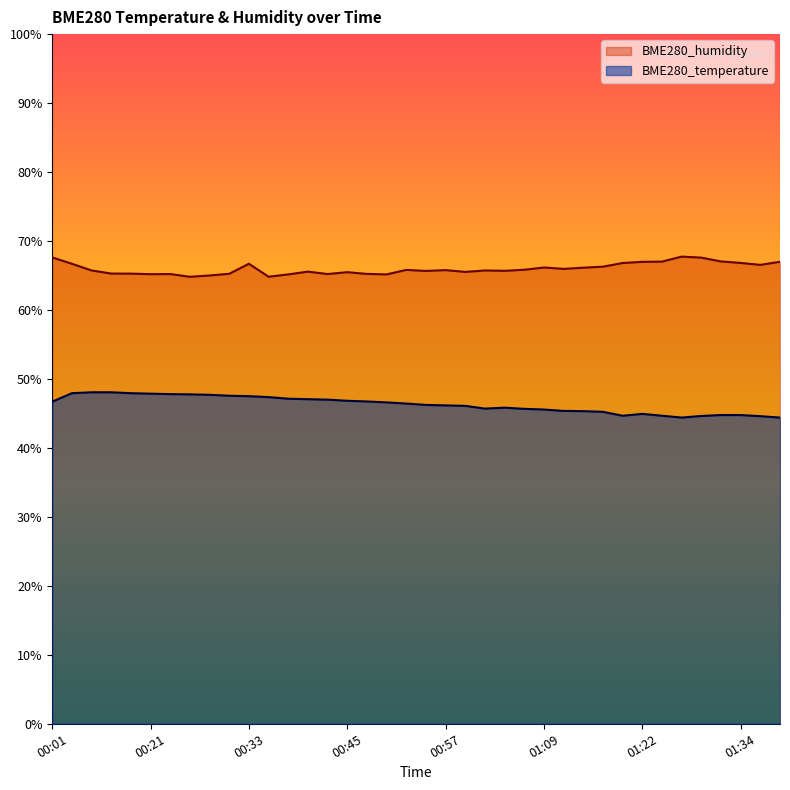

True or false: BME280_humidity has more than 0 interior local peaks.

True